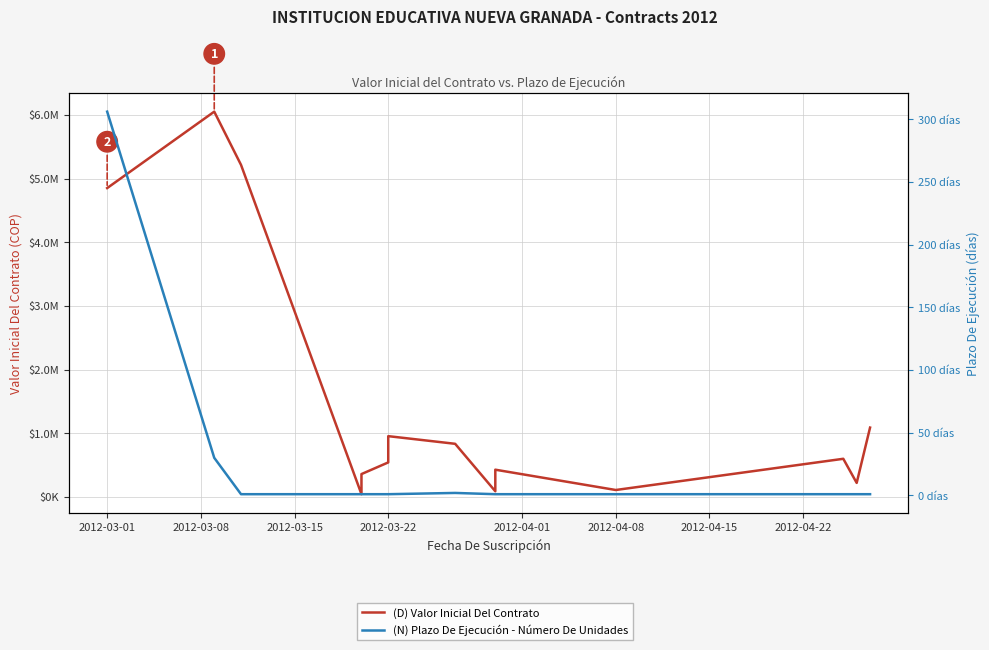

How many interior local peaks does the (D) Valor Inicial Del Contrato series have?

4